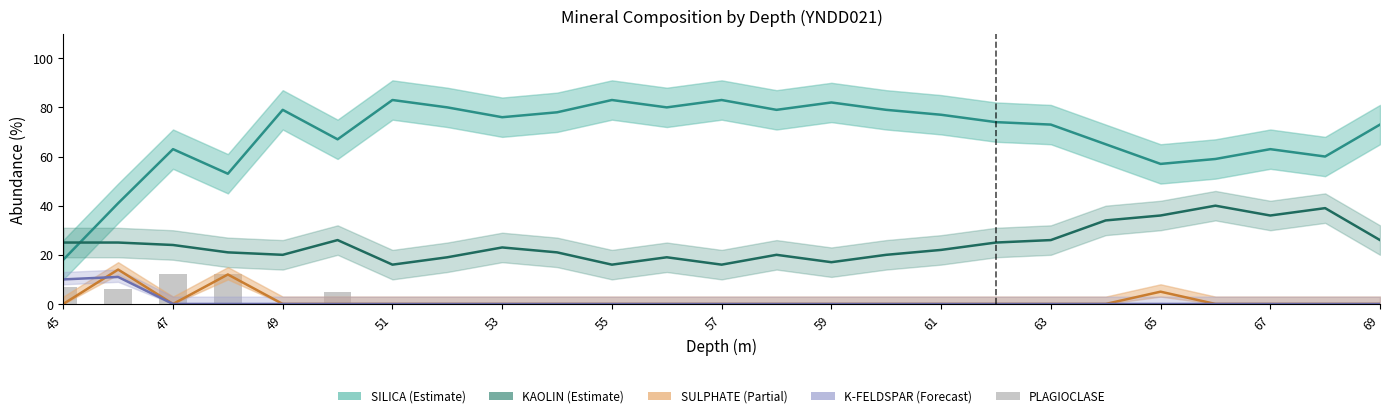

What is the value of the SILICA bar at the 2nd from the left?

41